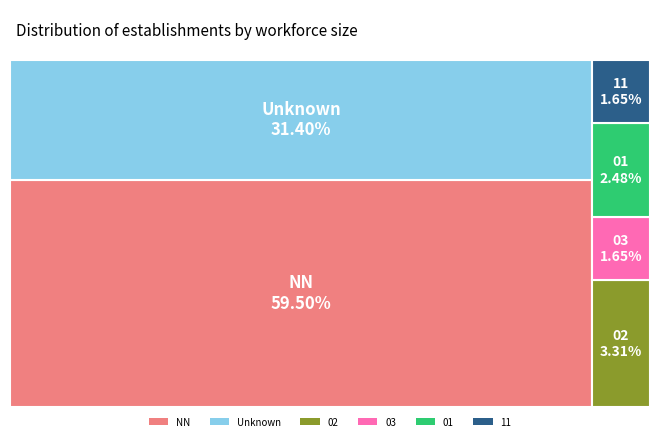

To the nearest percent, what percentage of the pie is NN?

60%